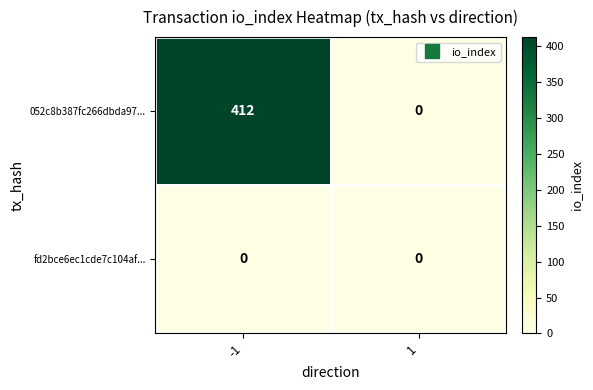

Which series has the largest total across all categories?

052c8b387fc266dbda97...